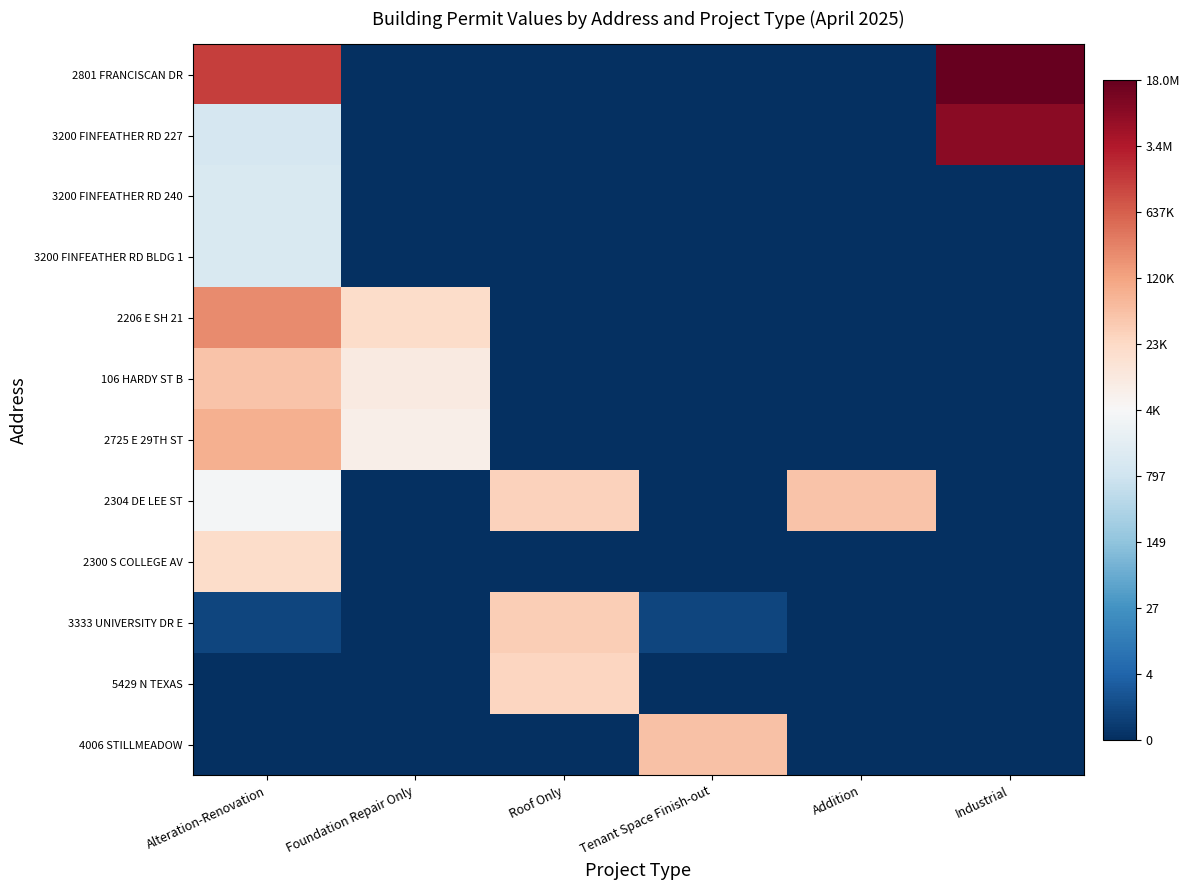

Which series has the largest total across all categories?

2801 FRANCISCAN DR